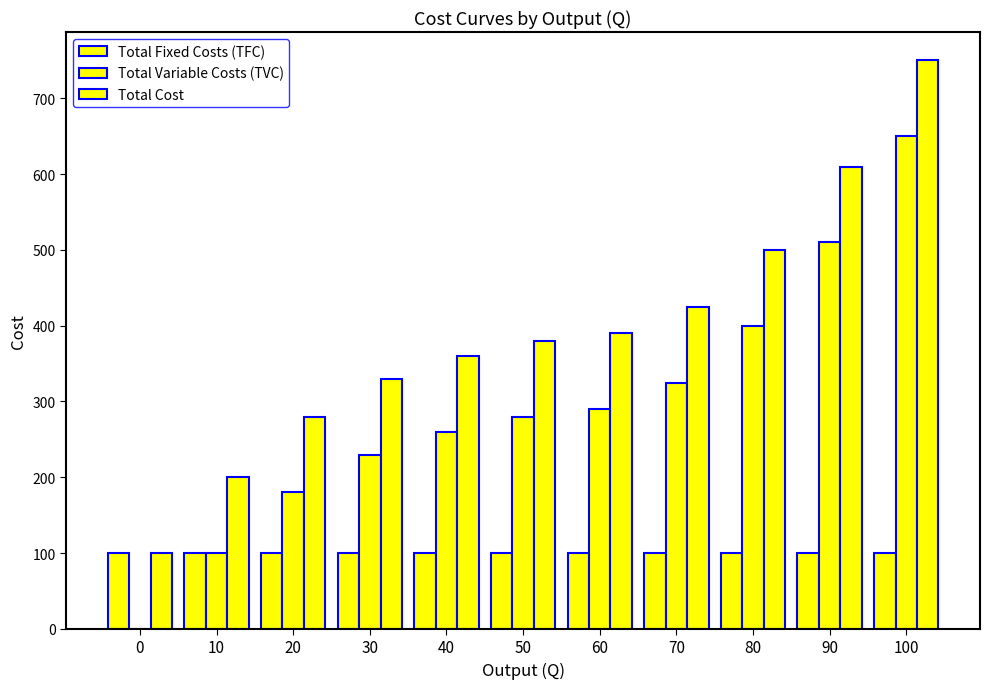

Rank the series by their average value, from lowest to highest.

Total Fixed Costs (TFC), Total Variable Costs (TVC), Total Cost